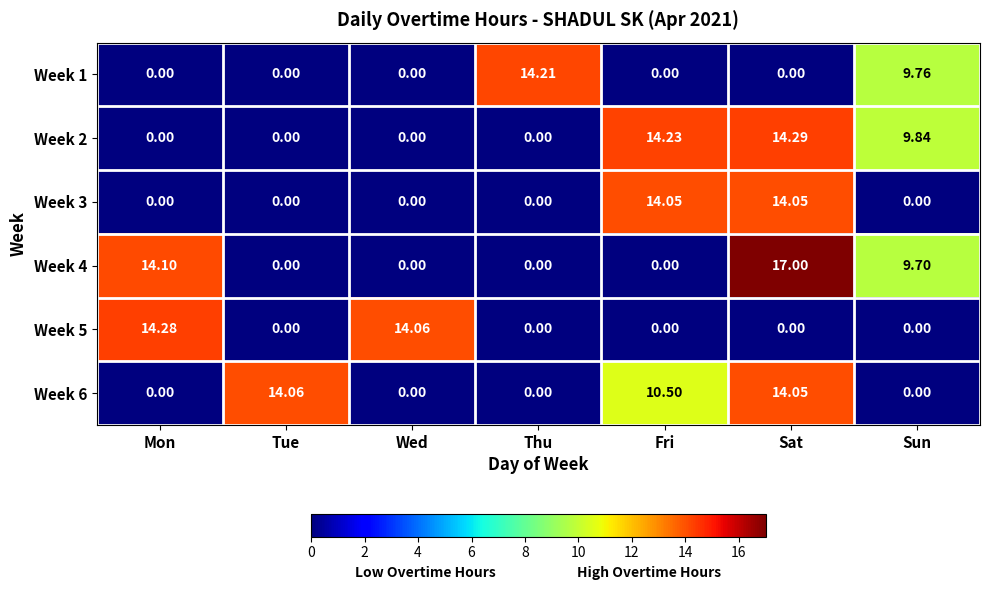

Which series changed the most between Thu and Sun?

Week 2